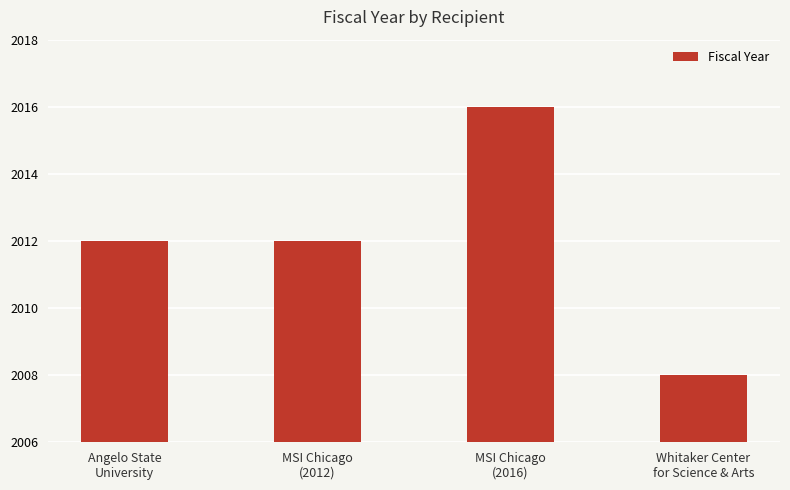

Which has a higher value, MSI Chicago
(2012) or MSI Chicago
(2016)?

MSI Chicago
(2016)